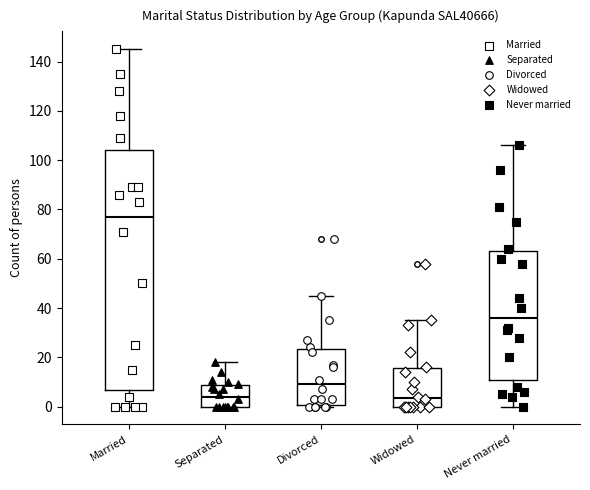

Comparing the boxes themselves (not the whiskers), which one is the tallest?

Married